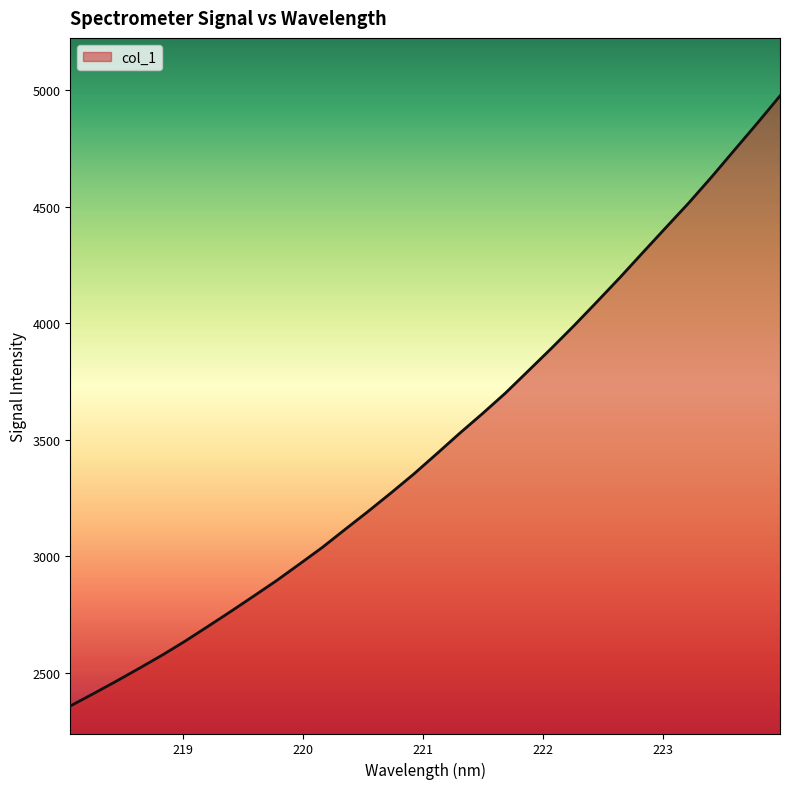

What is the minimum value shown in the chart?

2358.4